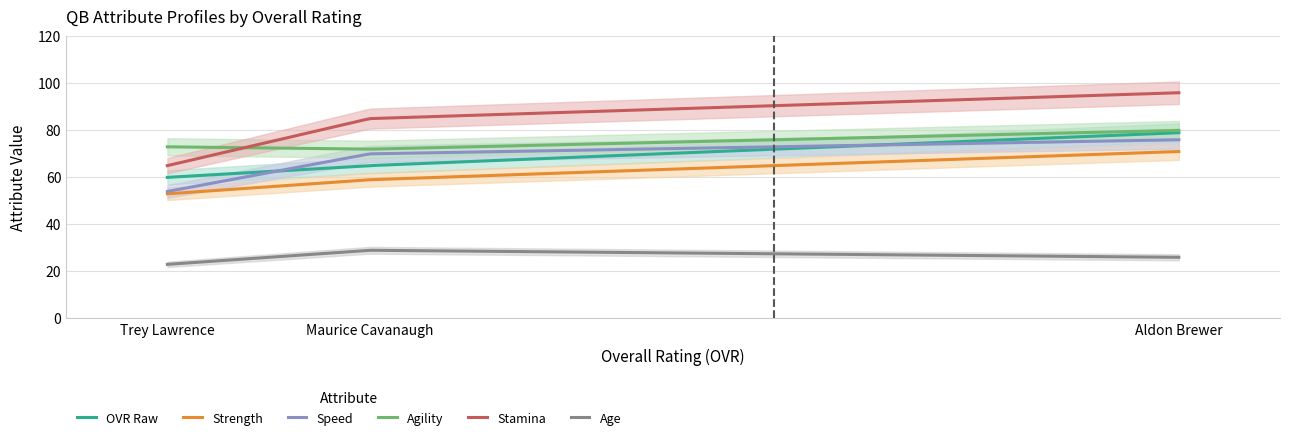

Reading left to right, list all the values displayed in this chart.

ovr_raw: 60=60	64=65	80=79
strength: 60=53	64=59	80=71
speed: 60=54	64=70	80=76
agility: 60=73	64=72	80=80
stamina: 60=65	64=85	80=96
age: 60=23	64=29	80=26